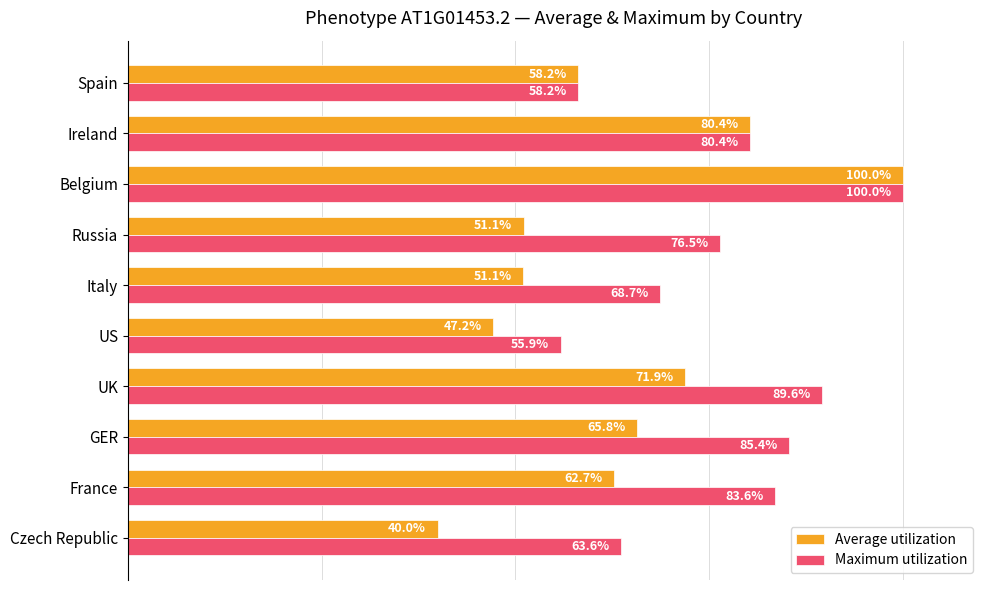

List the series in order of their overall mean, lowest first.

Average utilization, Maximum utilization